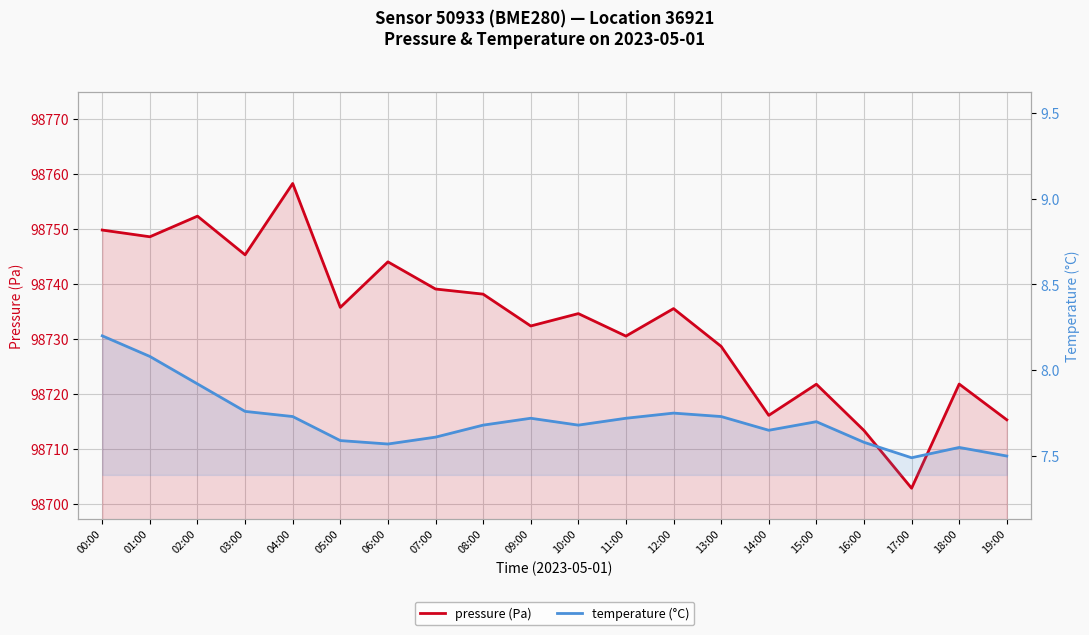

Is it true that pressure (Pa) equals 98721.8 at 15:00?

True